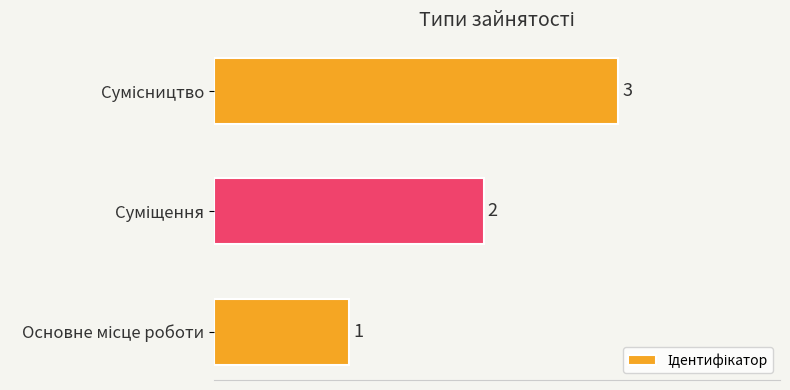

What is the maximum value shown in the chart?

3